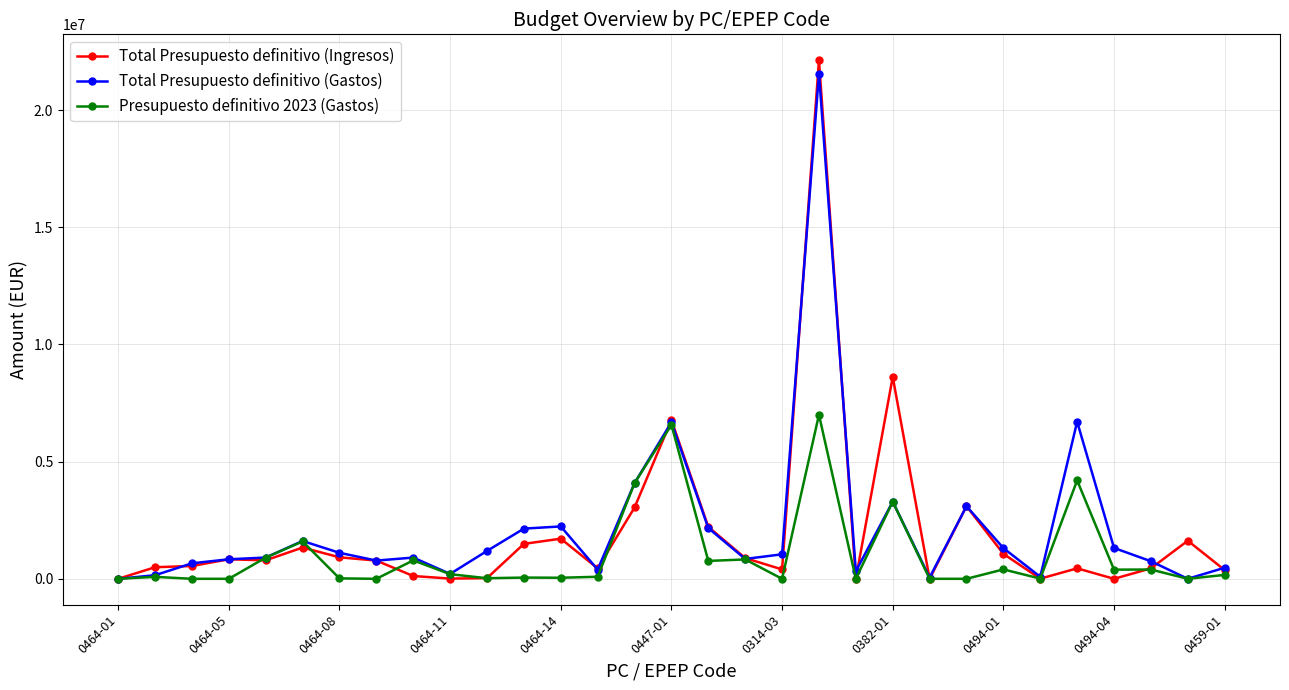

List the series in order of their overall mean, lowest first.

Presupuesto definitivo 2023 (Gastos), Total Presupuesto definitivo (Ingresos), Total Presupuesto definitivo (Gastos)